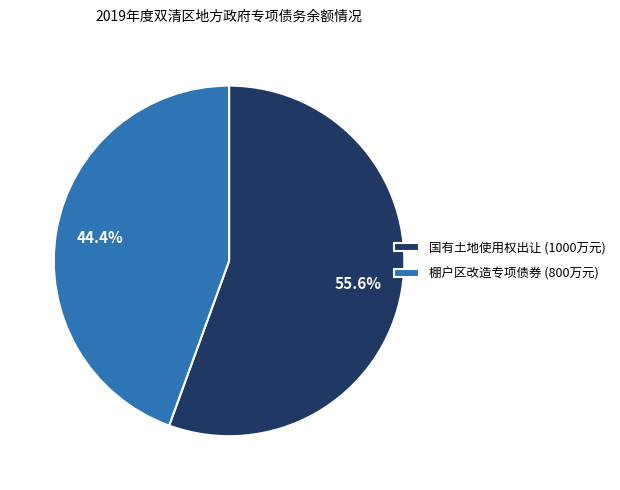

To the nearest percent, what percentage of the pie is 国有土地使用权出让?

56%